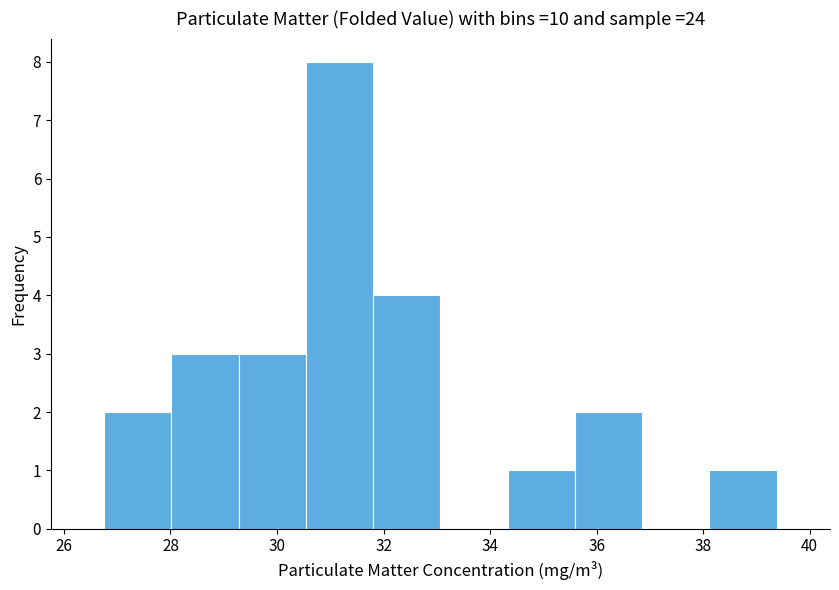

What is the height of the bar covering 35.6 to 36.8 on the x-axis? Neither the bar edges nor the heights are printed on the chart, so give them approximately, as read against the axes.

2